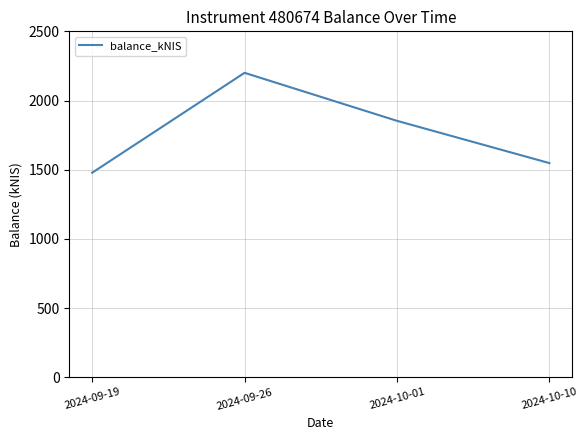

How many lines are shown in the chart?

1